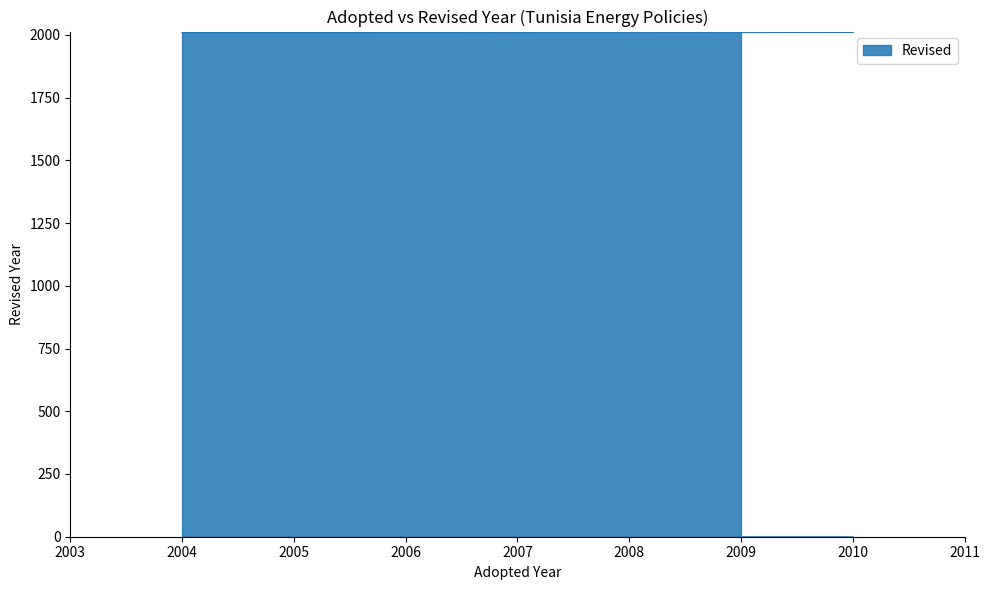

Between 2004 and 2004, which is larger?

2004